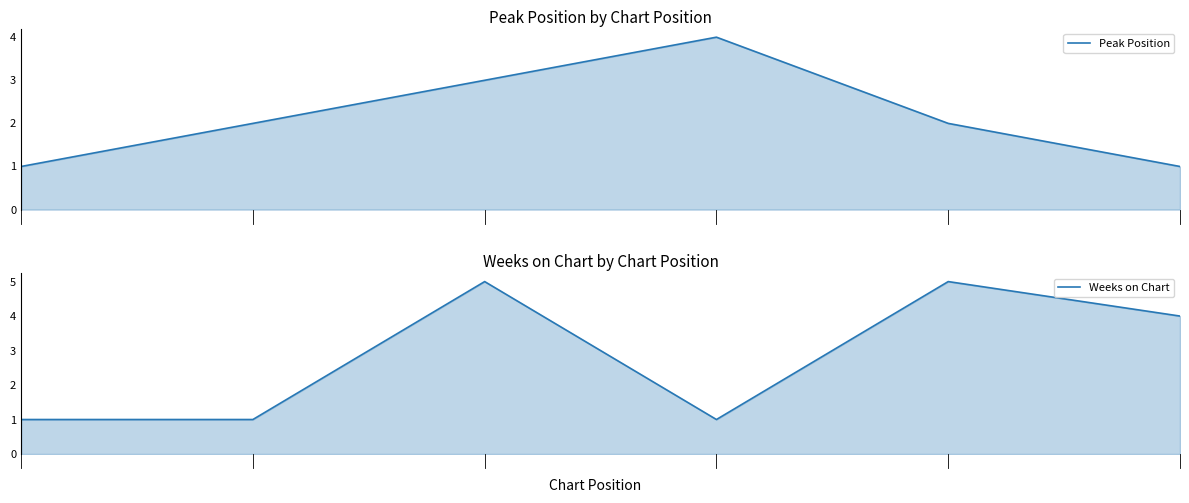

Count the Peak Position values in the range 1 to 3.

5